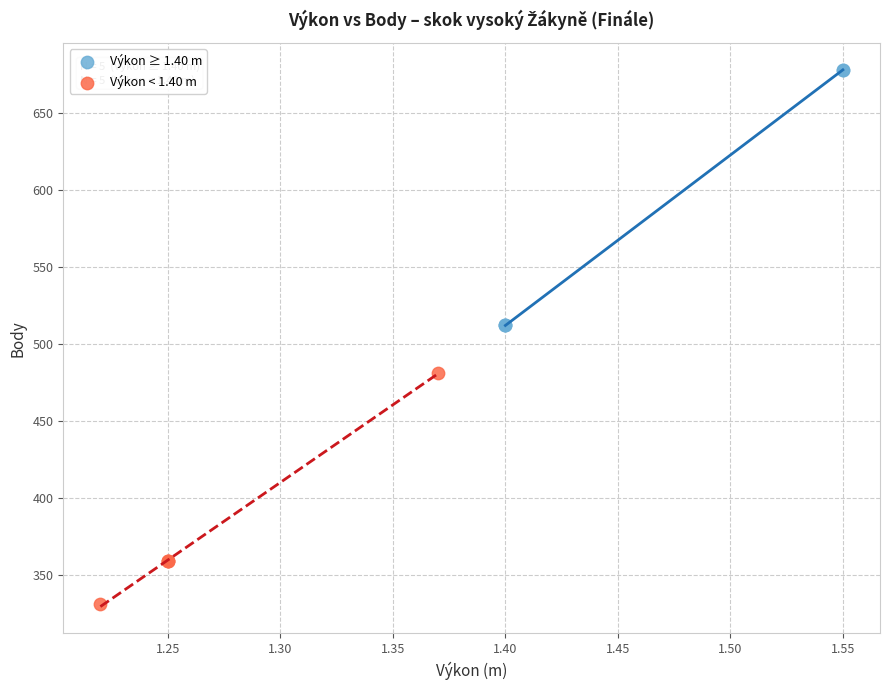

Which series reaches the minimum Y coordinate?

Výkon < 1.40 m